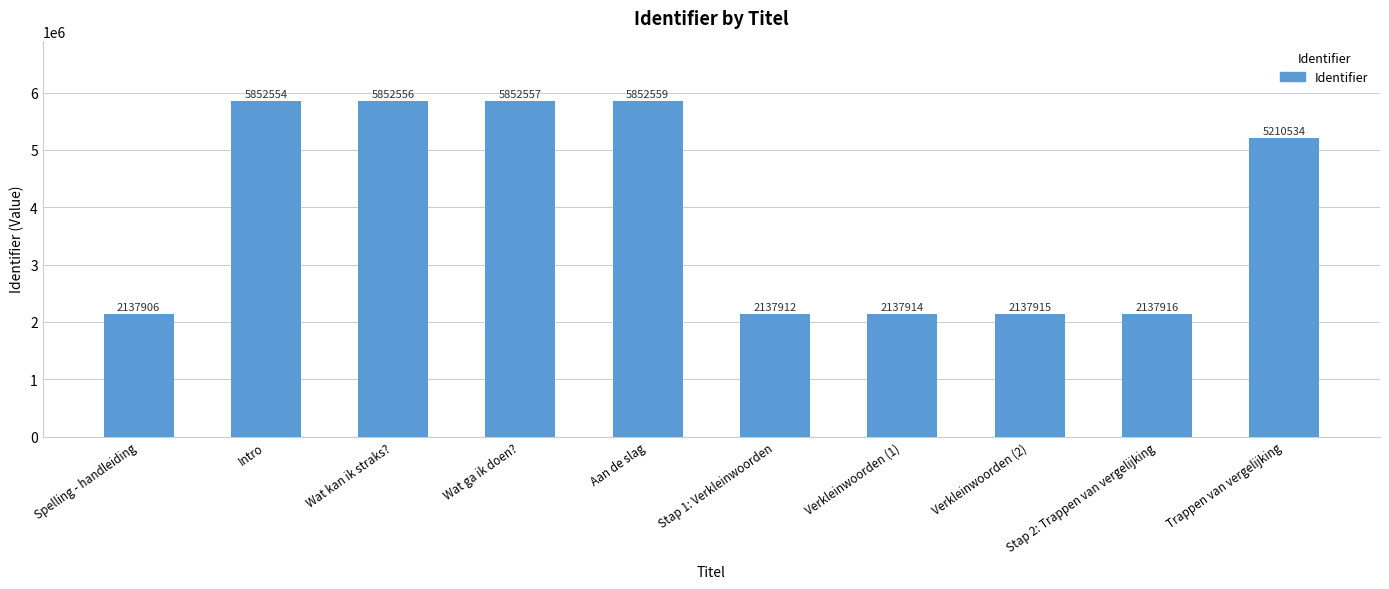

What is the difference between the values at Verkleinwoorden (2) and Verkleinwoorden (1)?

1